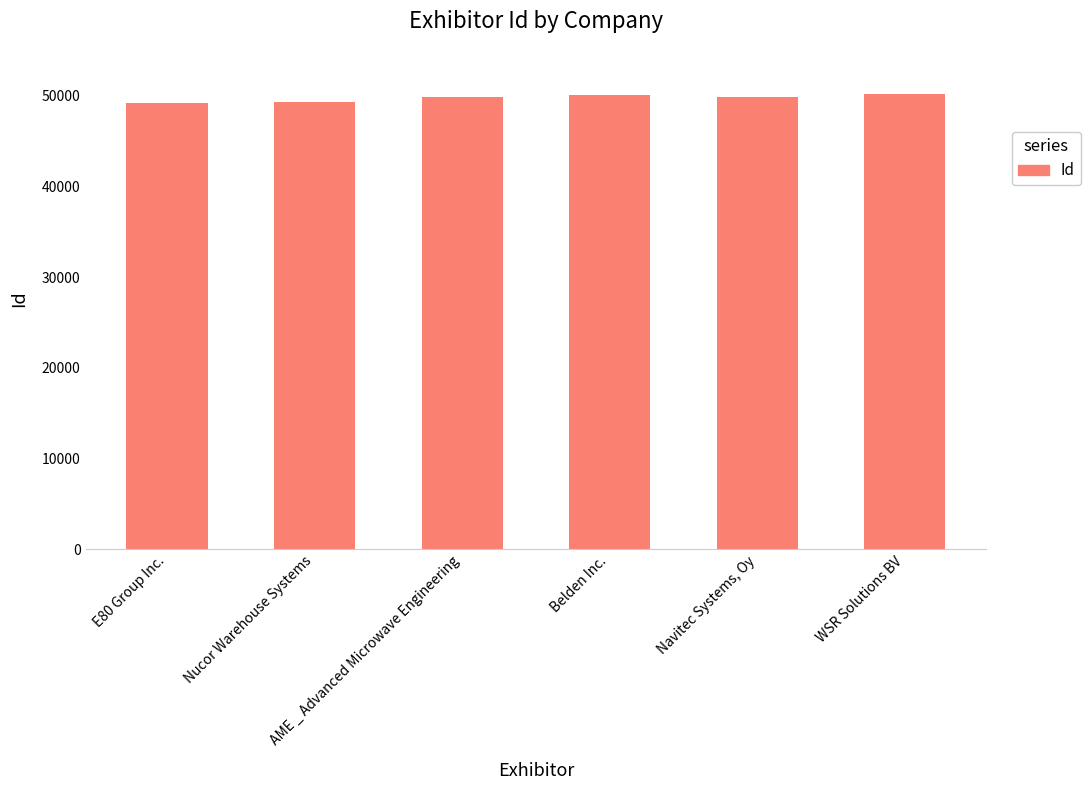

List the labels in order of value, largest first.

WSR Solutions BV, Belden Inc., AME _ Advanced Microwave Engineering, Navitec Systems, Oy, Nucor Warehouse Systems, E80 Group Inc.